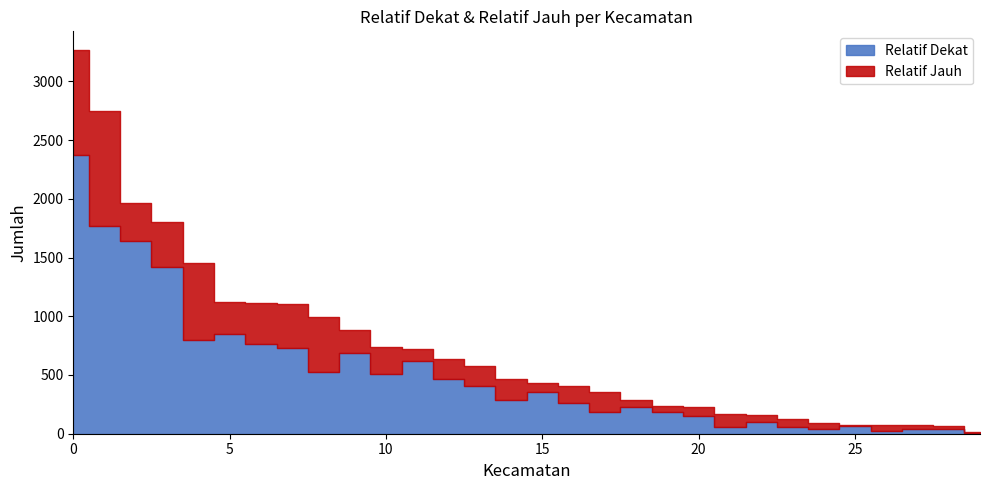

Reading right to left, extract all data points from this chart.

Relatif Dekat: Ujungberung=259	Sumur Bandung=469	Sukasari=189	Sukajadi=1645	Regol=2377	Rancasari=59	Panyileukan=20	Mandalajati=39	Lengkong=762	Kiaracondong=845	Gedebage=6	Coblong=1771	Cinambo=41	Cidadap=41	Cicendo=508	Cibiru=66	Cibeunying Kidul=734	Cibeunying Kaler=97	Buahbatu=616	Bojongloa Kidul=181	Bojongloa Kaler=230	Batununggal=406	Bandung Wetan=528	Bandung Kulon=147	Bandung Kidul=54	Babakan Ciparay=288	Astanaanyar=1421	Arcamanik=353	Antapani=688	Andir=794
Relatif Jauh: Ujungberung=144	Sumur Bandung=170	Sukasari=165	Sukajadi=321	Regol=886	Rancasari=108	Panyileukan=56	Mandalajati=23	Lengkong=351	Kiaracondong=274	Gedebage=6	Coblong=973	Cinambo=30	Cidadap=47	Cicendo=232	Cibiru=12	Cibeunying Kidul=371	Cibeunying Kaler=62	Buahbatu=104	Bojongloa Kidul=56	Bojongloa Kaler=60	Batununggal=170	Bandung Wetan=463	Bandung Kulon=83	Bandung Kidul=68	Babakan Ciparay=176	Astanaanyar=379	Arcamanik=75	Antapani=197	Andir=663